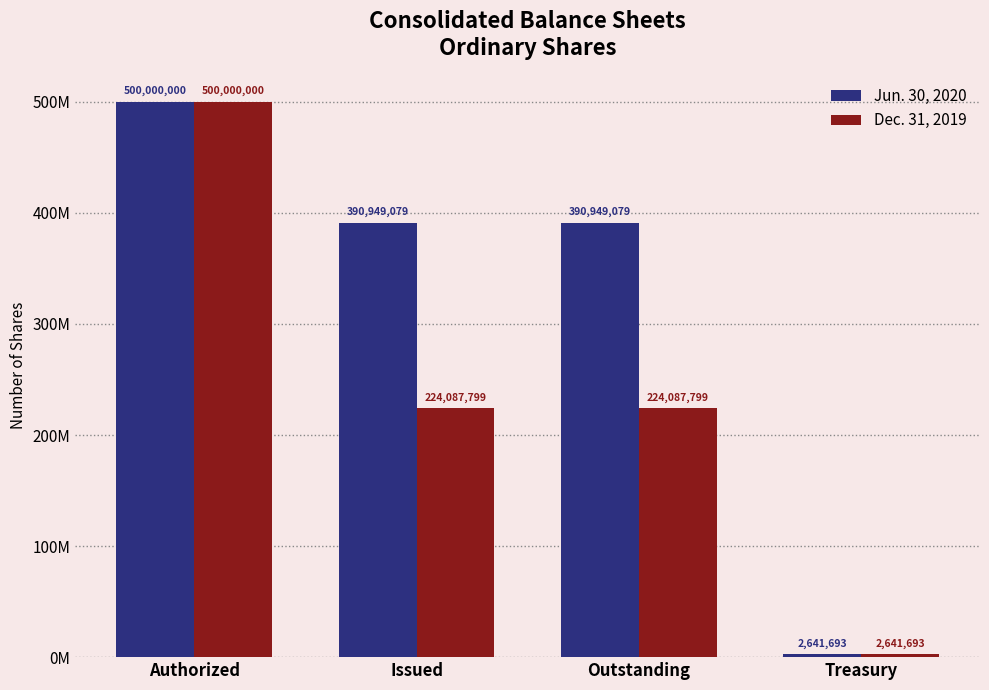

What are all the series names shown in the legend?

Jun. 30, 2020, Dec. 31, 2019